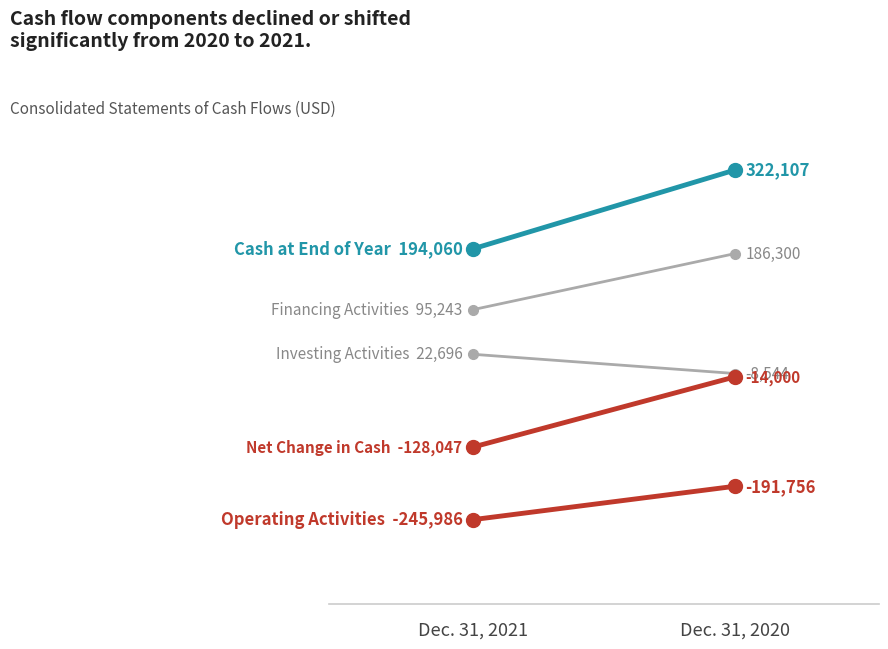

What is the difference between the highest and lowest values at Dec. 31, 2021?

440046